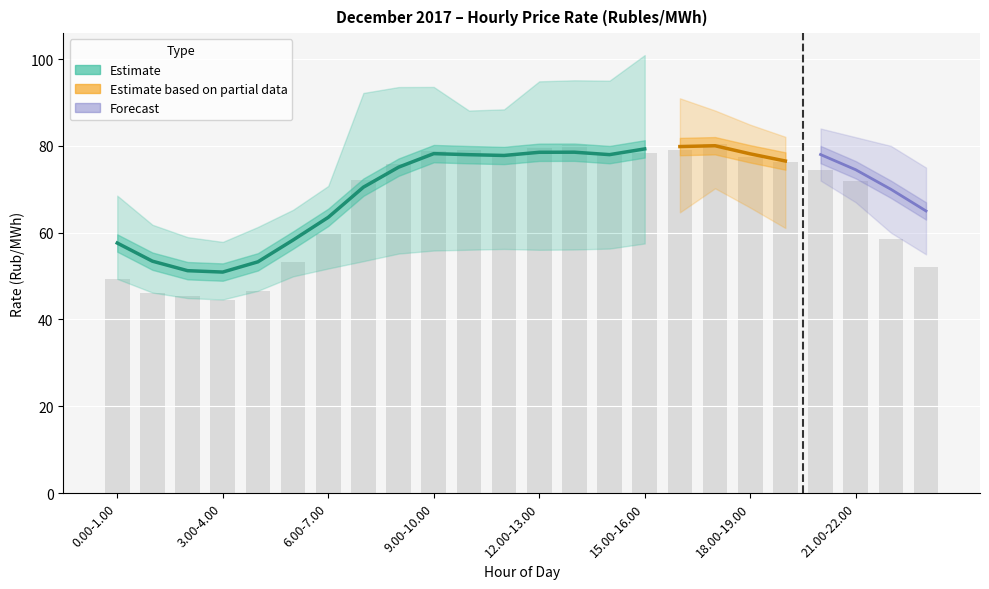

What is the label of the 14th bar from the right?

10.00-11.00